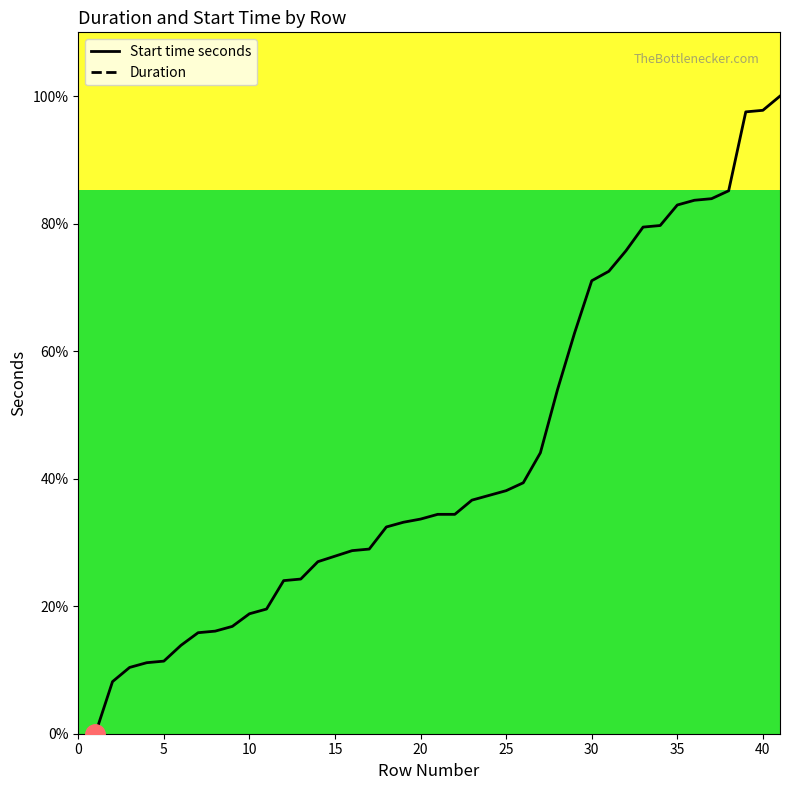

Does the chart display data point markers on the line(s)?

No